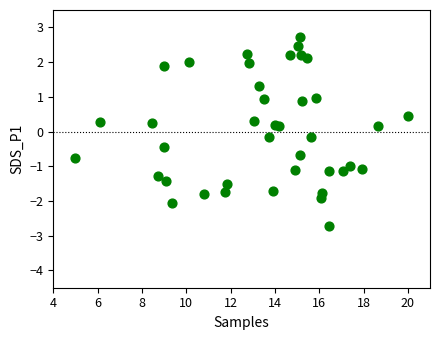

What is the range of Y values (max minus min)?

5.5